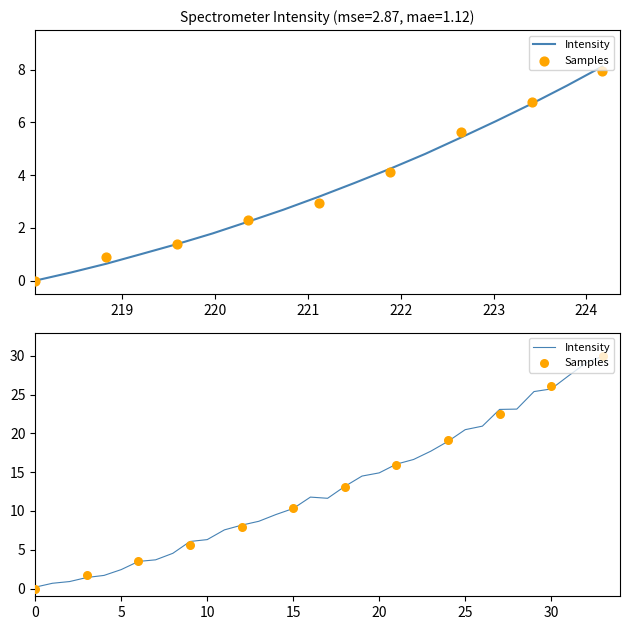

Between 9 and 12, which is larger?

12